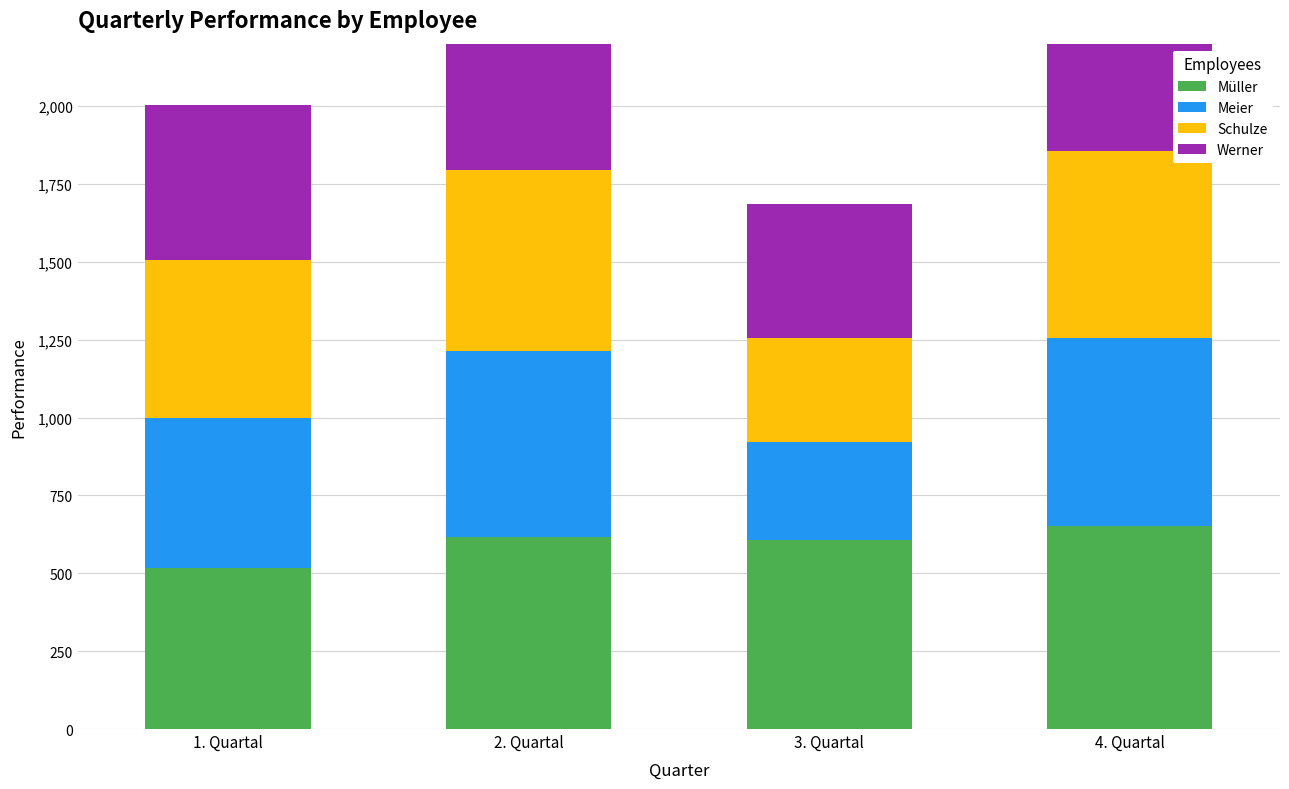

How many bars are there in total?

16